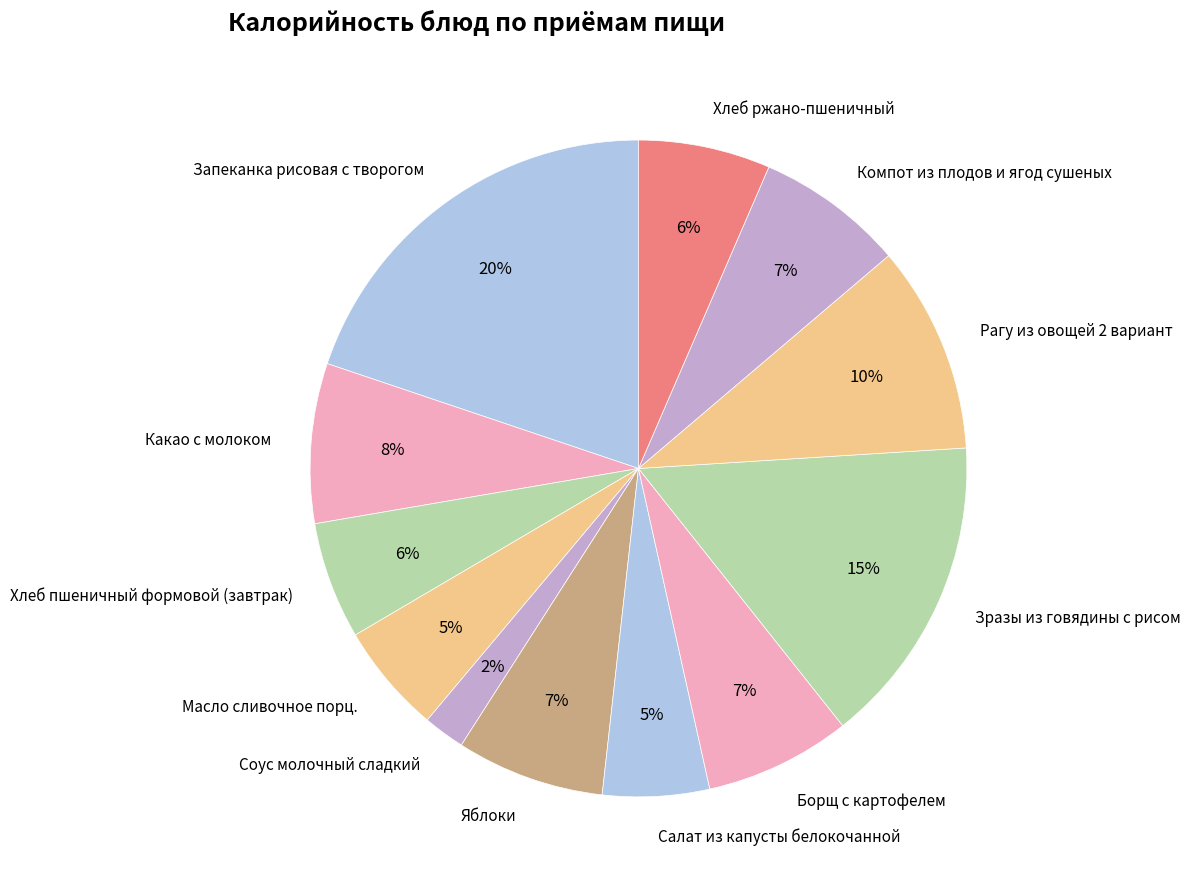

Which category has the smallest portion of the pie?

Соус молочный сладкий